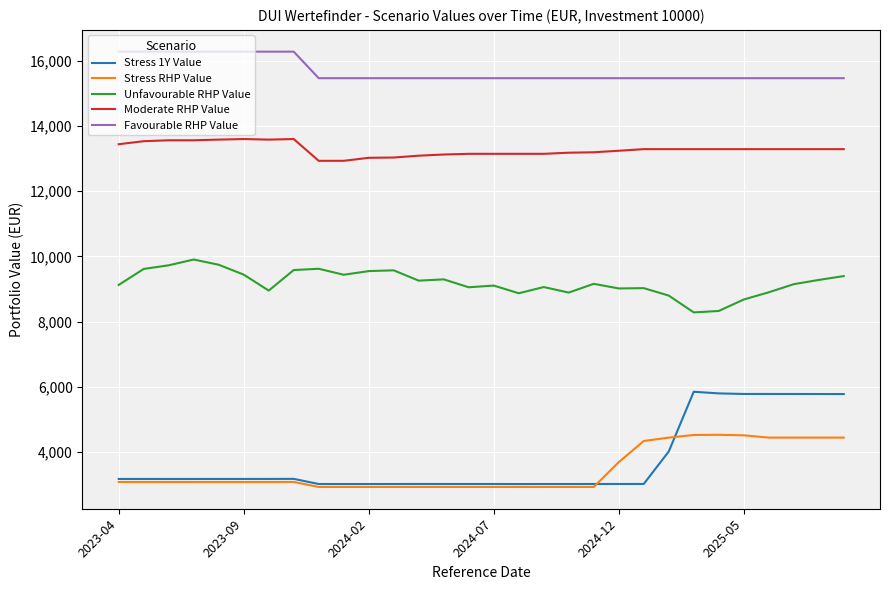

Rank the series by their maximum value, from lowest to highest.

Stress RHP Value, Stress 1Y Value, Unfavourable RHP Value, Moderate RHP Value, Favourable RHP Value